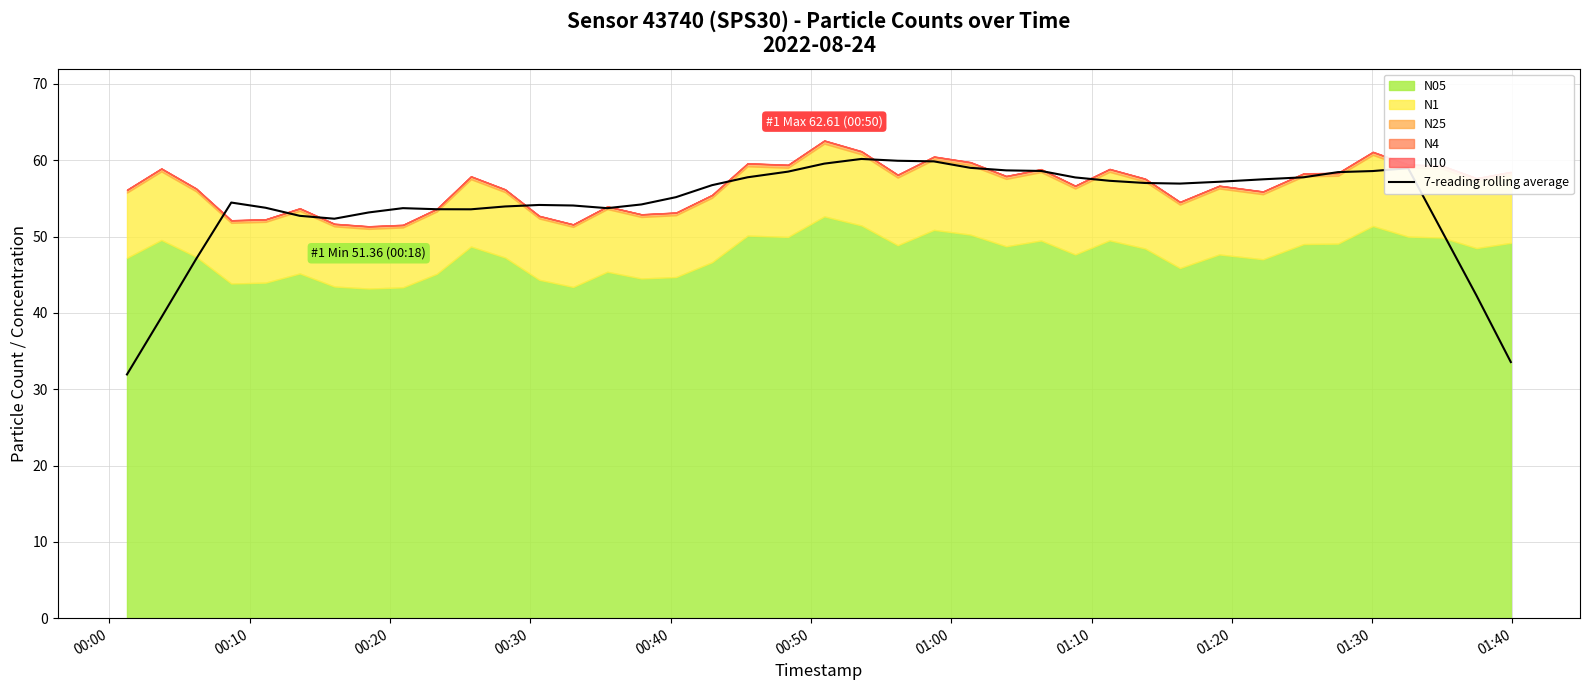

How many data points are above 56?

20